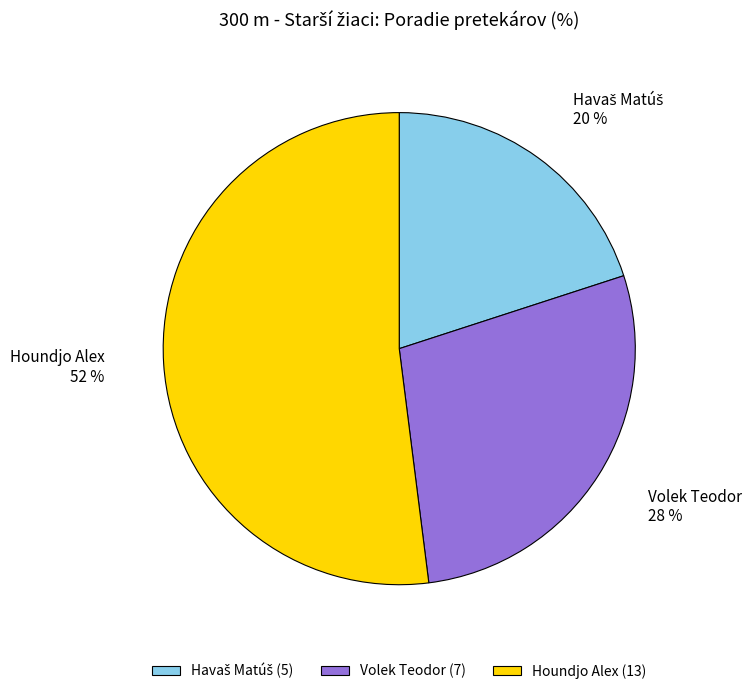

To the nearest percent, what is the difference between the largest and smallest slice percentages?

32%